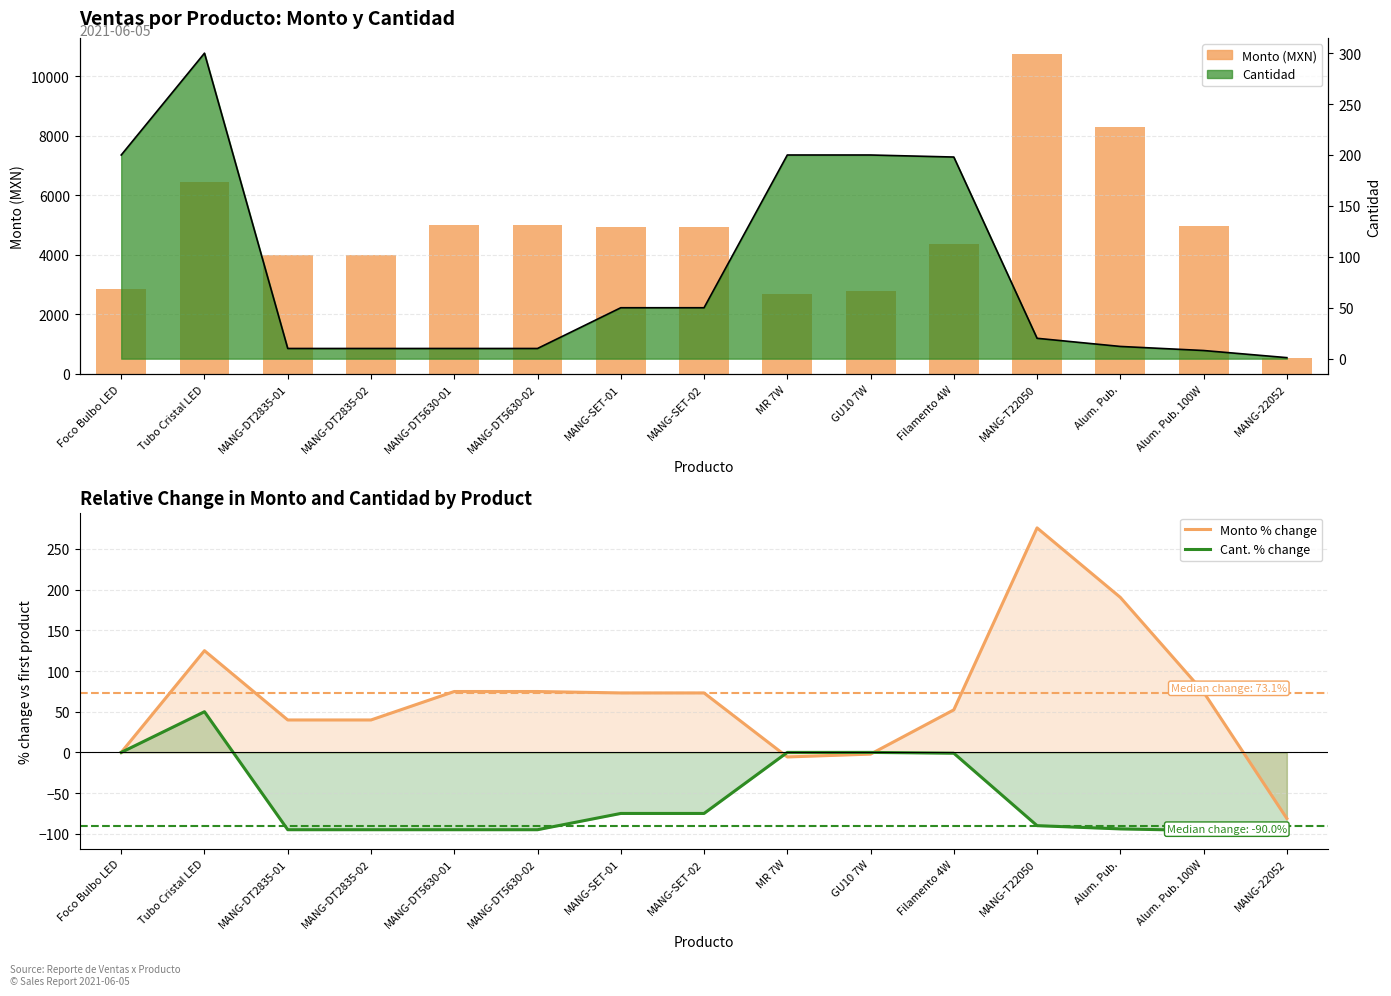

Between MANG-DT2835-01 and Alum. Pub., which series saw the biggest shift?

Monto